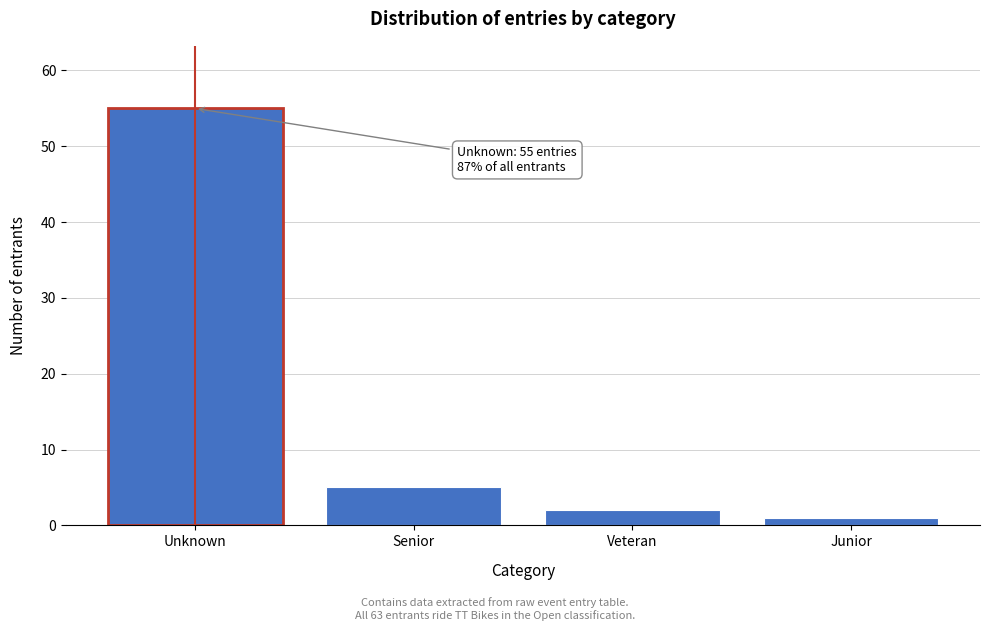

Reading left to right, what are all the values shown in this chart?

Unknown=55	Senior=5	Veteran=2	Junior=1